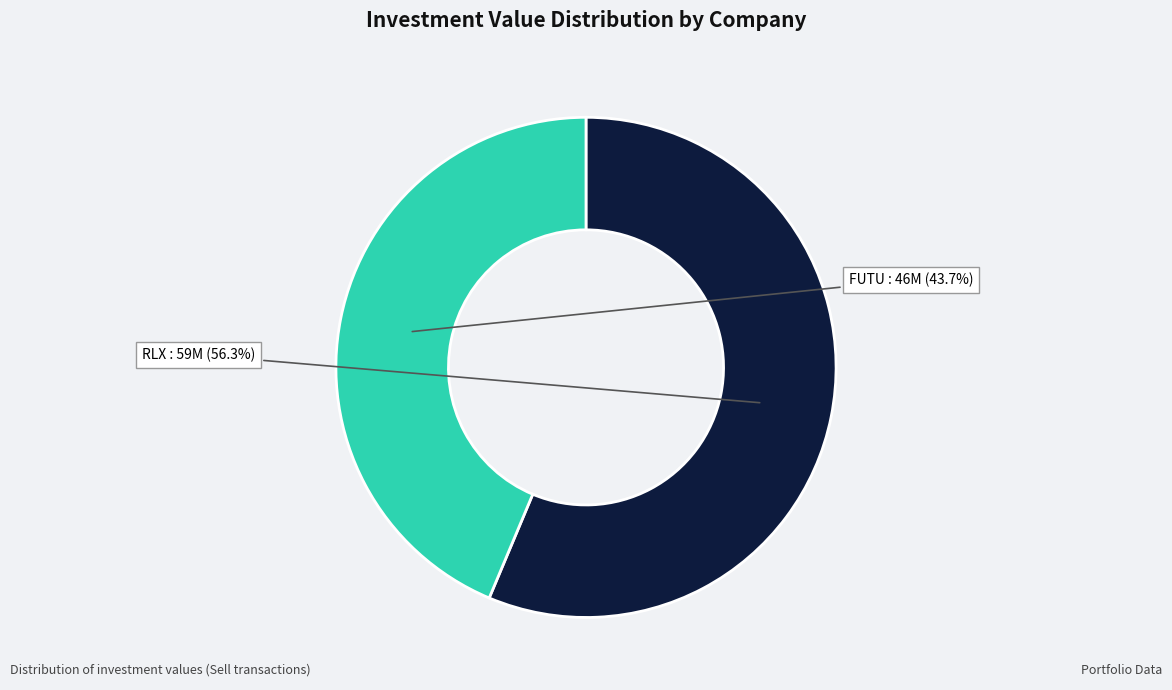

Does any single category account for the majority?

Yes